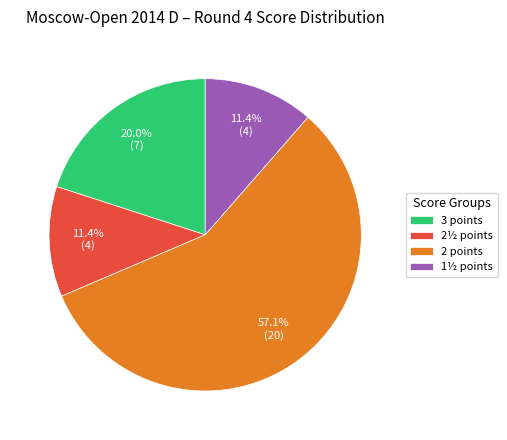

What portion of the pie excludes 1½ points?

88.6%